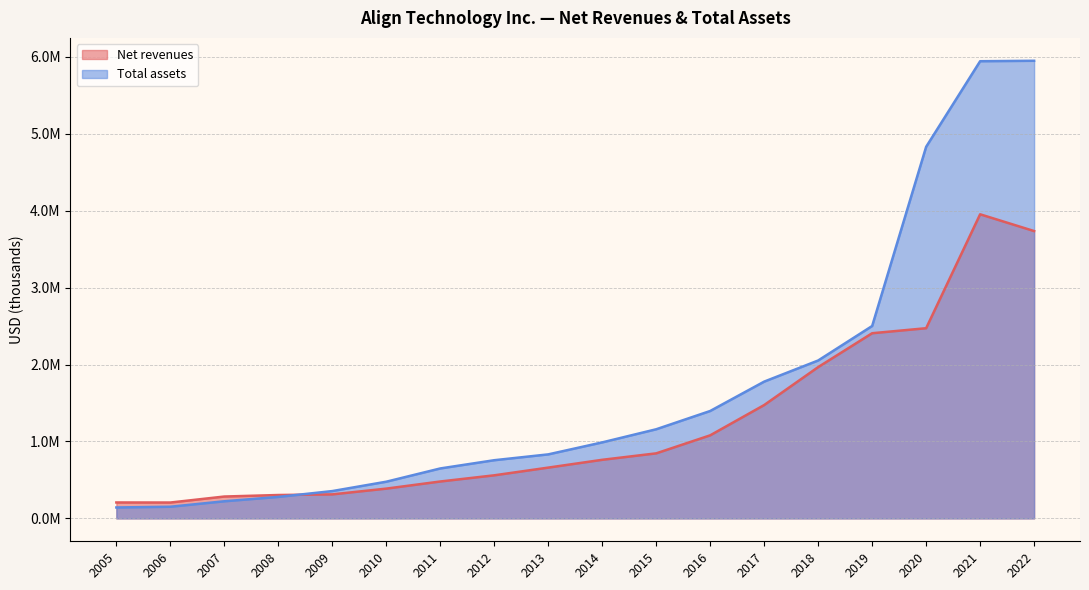

What is the sum of the Total assets values at 2014 and 2007?

1210758